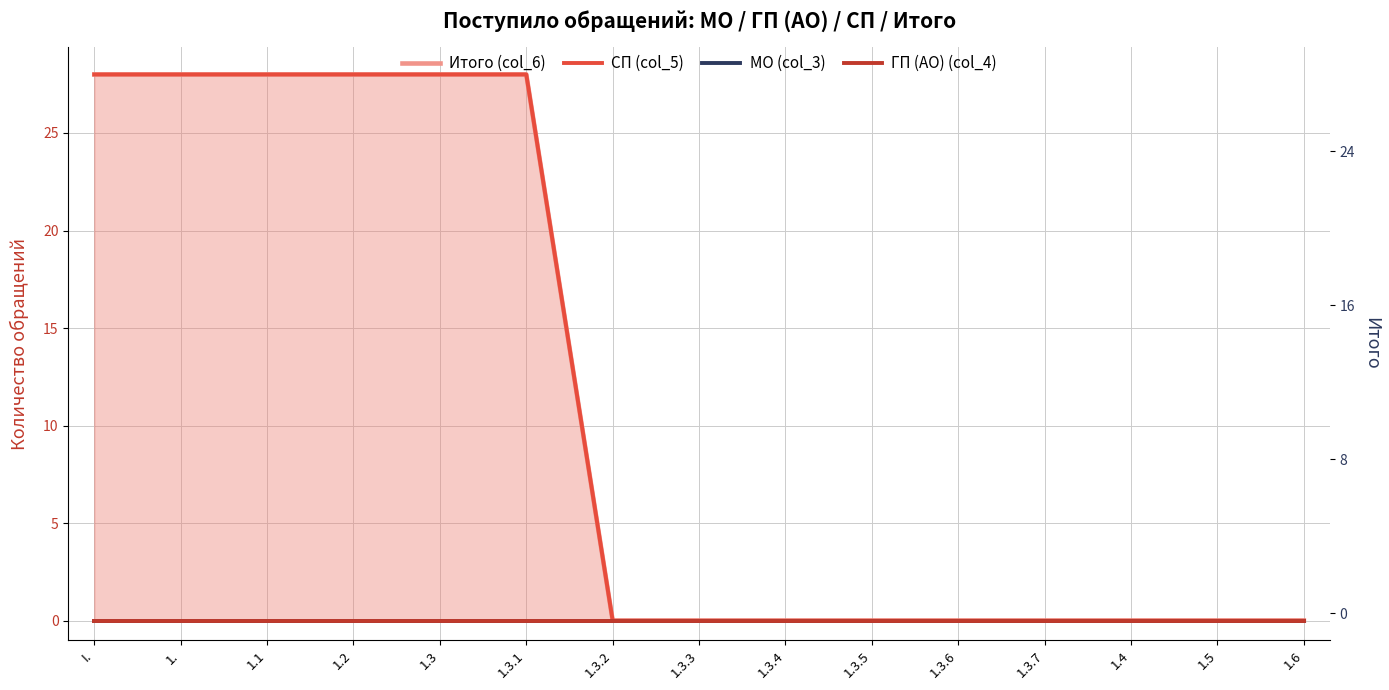

True or false: СП (col_5) has a value of 13 at I..

False